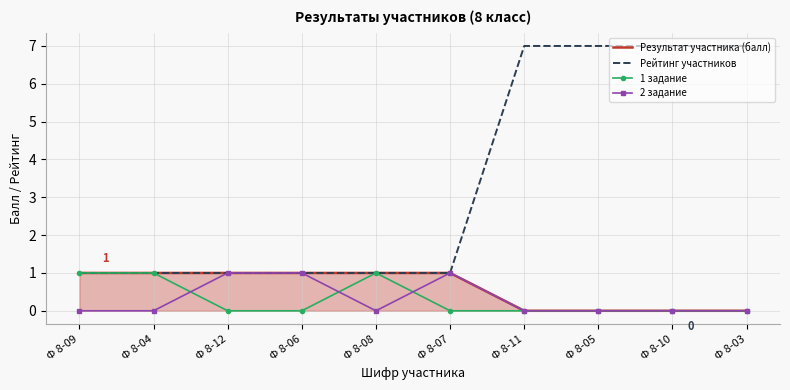

What are all the series names shown in the legend?

Результат участника (балл), Рейтинг участников, 1 задание, 2 задание